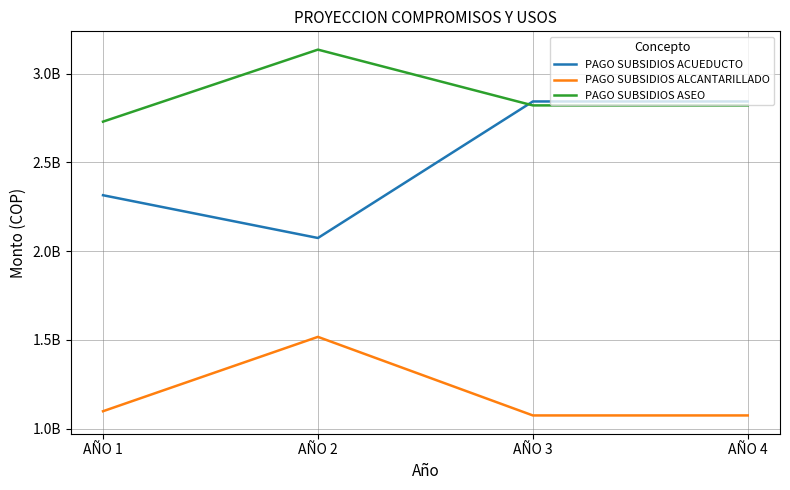

Which series changed the most between AÑO 2 and AÑO 4?

PAGO SUBSIDIOS ACUEDUCTO